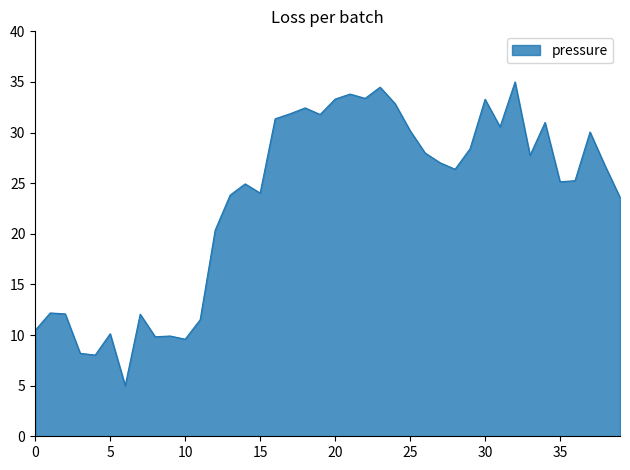

What is the maximum value shown in the chart?

35.0